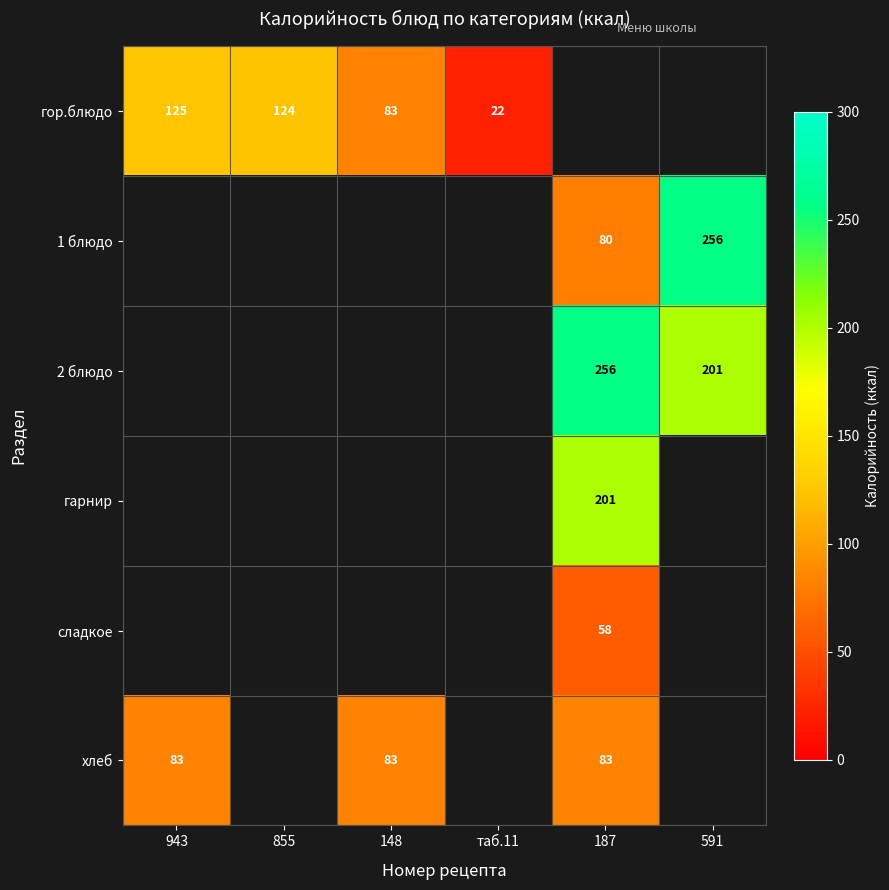

Is the value of 1 блюдо at 187 greater than the value of гор.блюдо at 943?

No